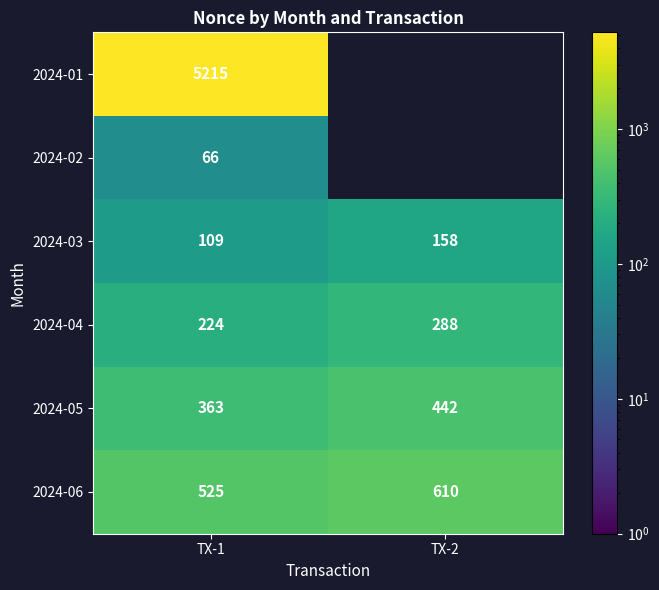

The value of 2024-04 at TX-2 is 164.1. True or false?

False